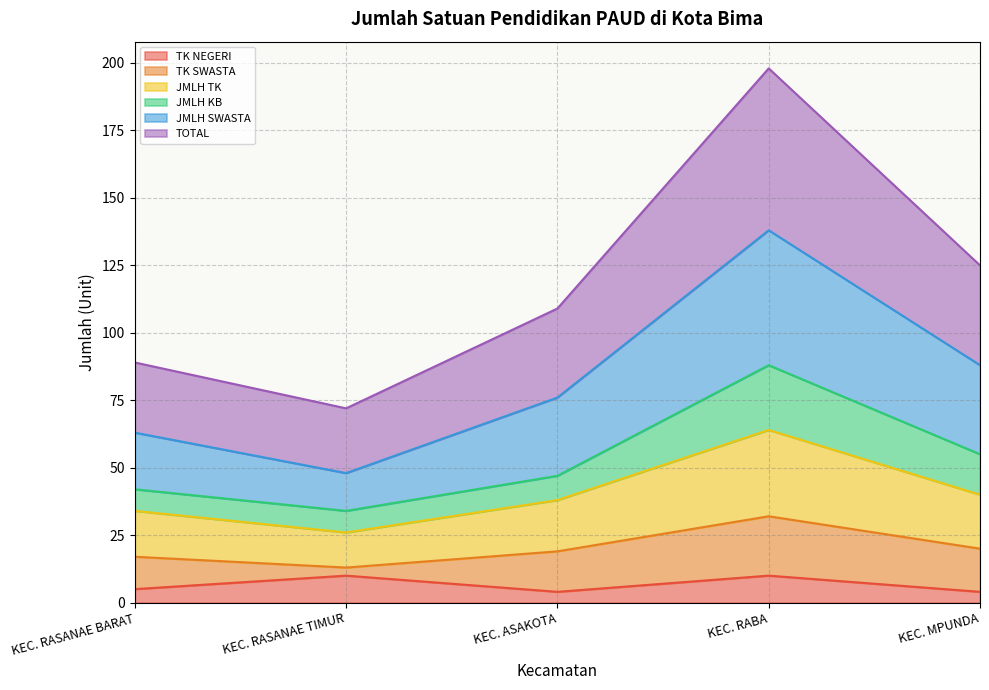

The value of TOTAL at KEC. MPUNDA is 64. True or false?

False